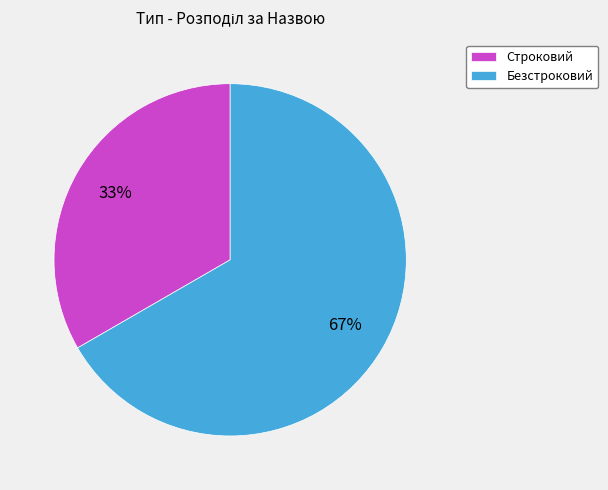

Rank the categories by value from highest to lowest.

Безстроковий, Строковий